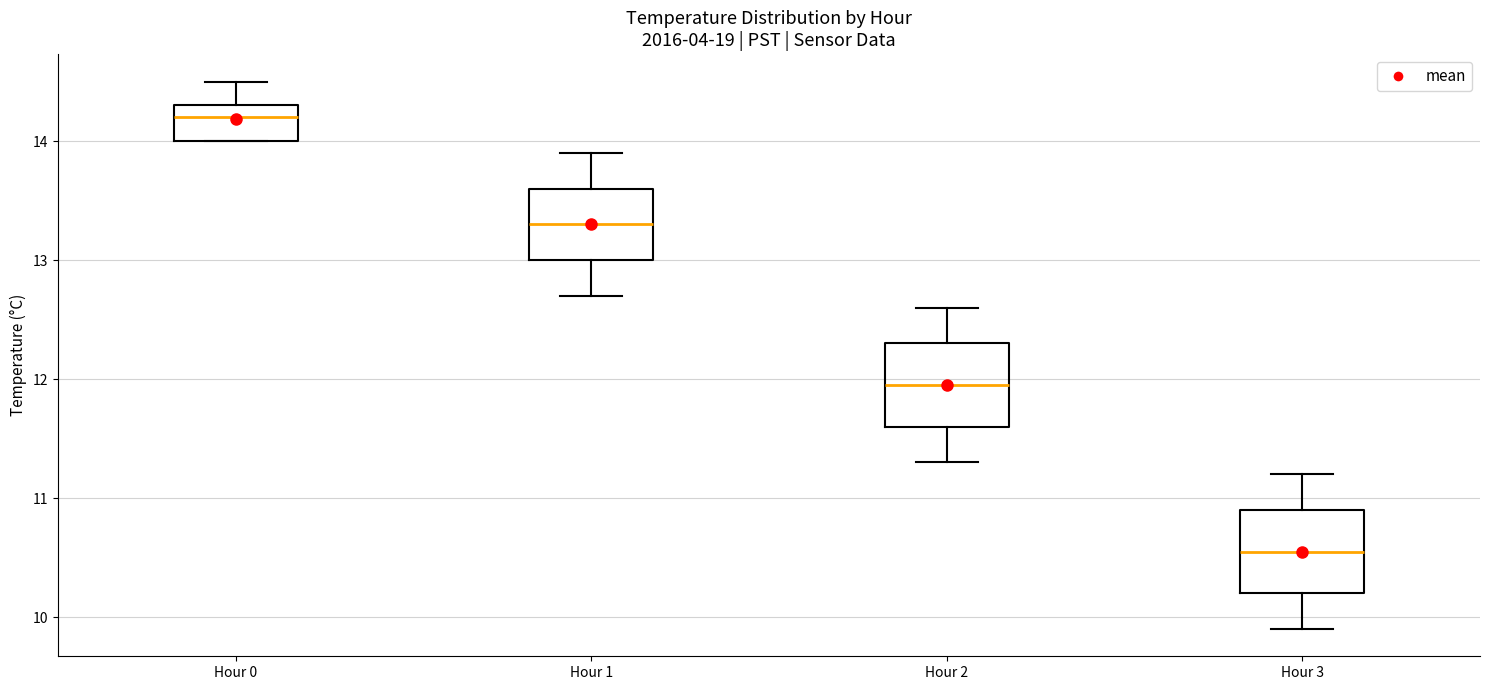

Which box's median line is the highest?

Hour 0